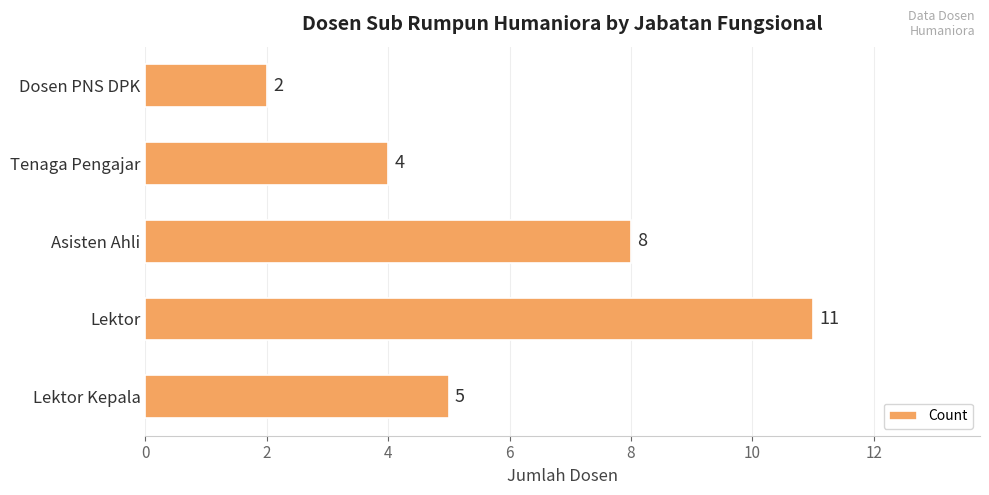

The value at Lektor is 18. True or false?

False